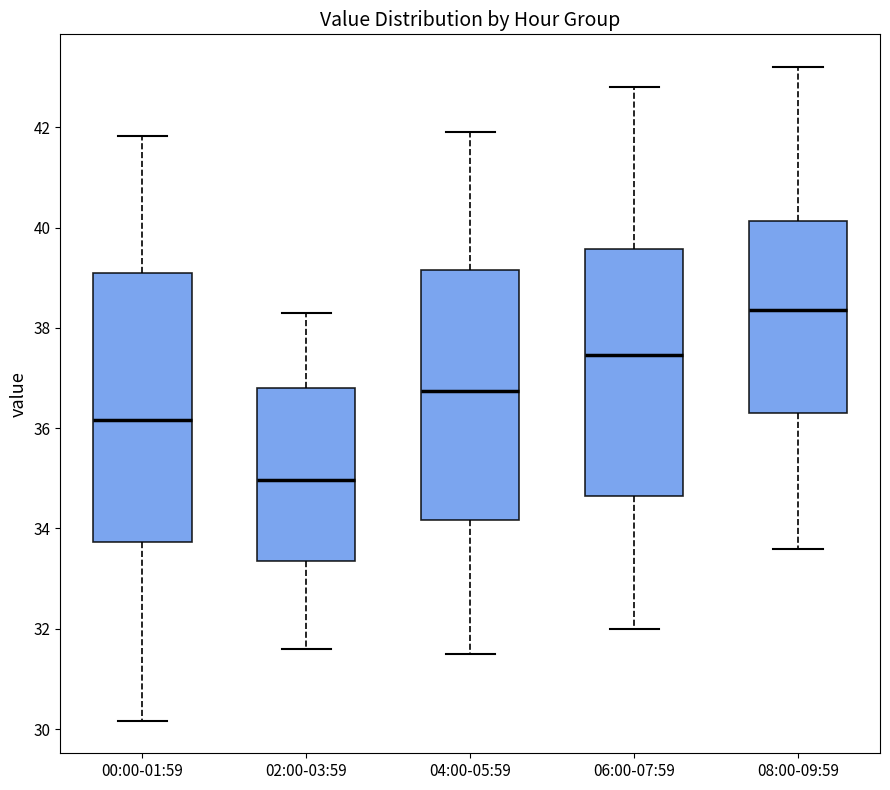

Reading left to right, read every box against the y-axis: the position of its median line, the range the box covers, and the ends of its whiskers. The values are not printed on the chart, so give them approximately, as read against the axis.

00:00-01:59: median 36.2, box 33.8 to 39.2, whiskers 30.2 to 41.8
02:00-03:59: median 35.0, box 33.4 to 36.8, whiskers 31.6 to 38.4
04:00-05:59: median 36.8, box 34.2 to 39.2, whiskers 31.6 to 42.0
06:00-07:59: median 37.4, box 34.6 to 39.6, whiskers 32.0 to 42.8
08:00-09:59: median 38.4, box 36.4 to 40.2, whiskers 33.6 to 43.2